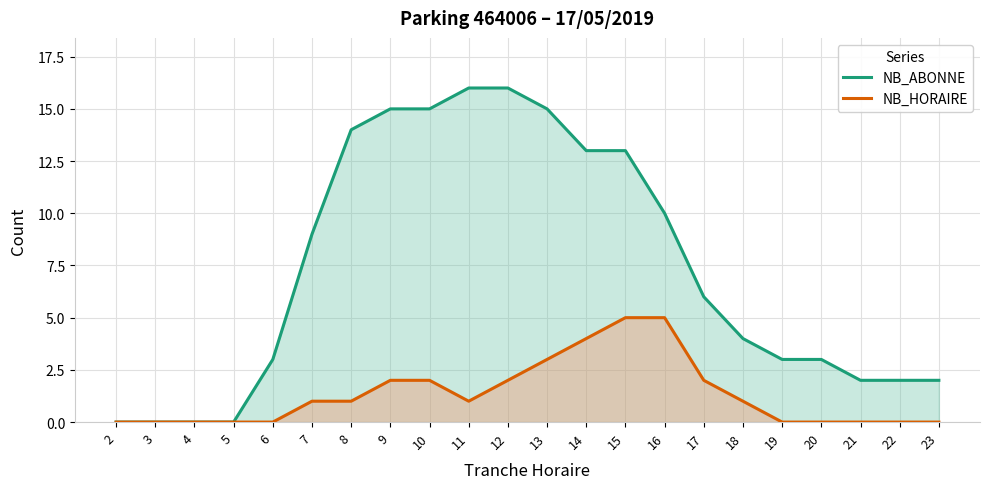

How many lines are shown in the chart?

2